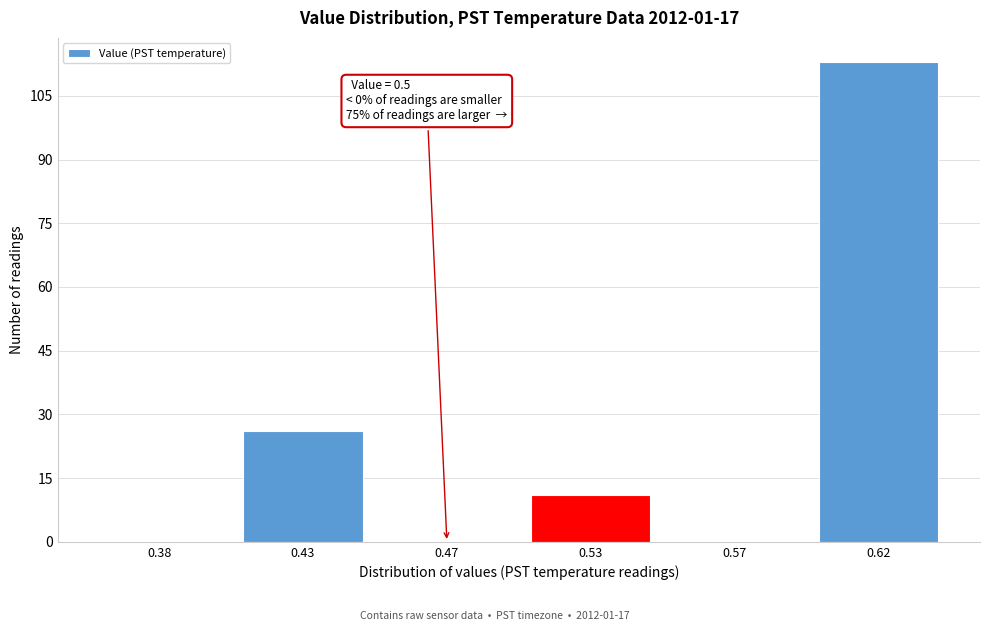

Reading left to right, transcribe all the data shown in this chart.

0.38=0	0.43=26	0.47=0	0.53=11	0.57=0	0.62=113